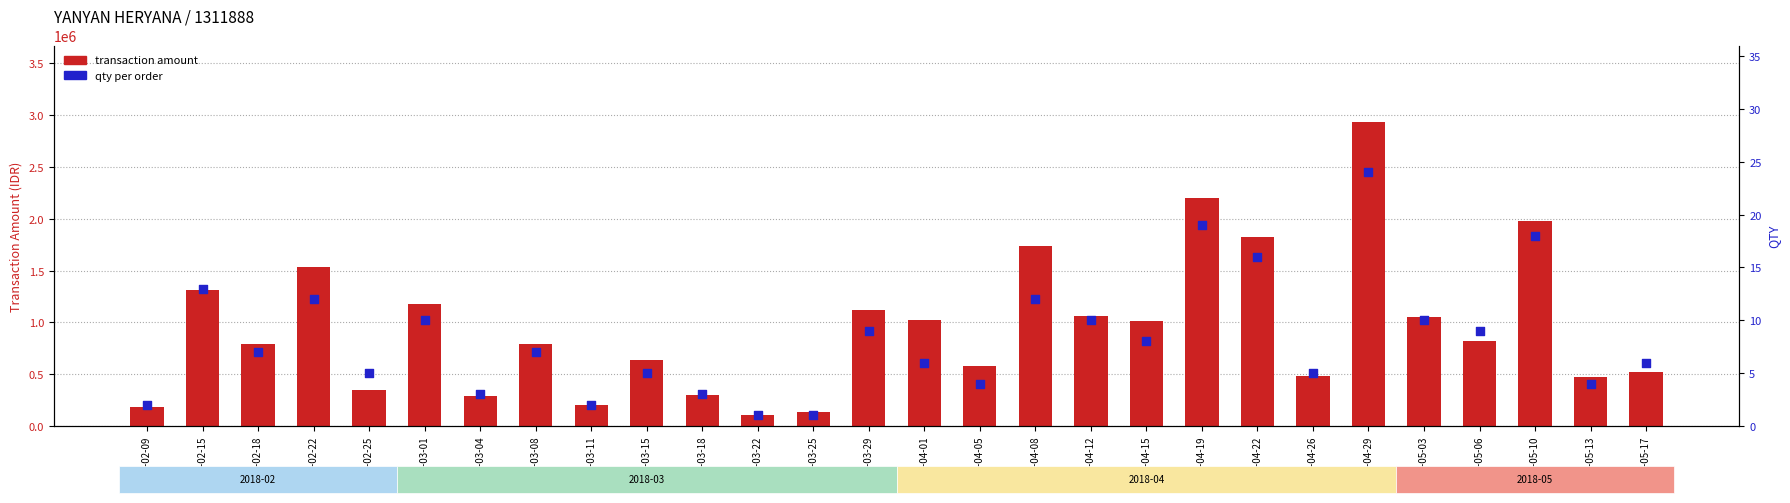

Is the value of transaction amount at 2018-03-29 greater than the value of qty at 2018-03-25?

Yes